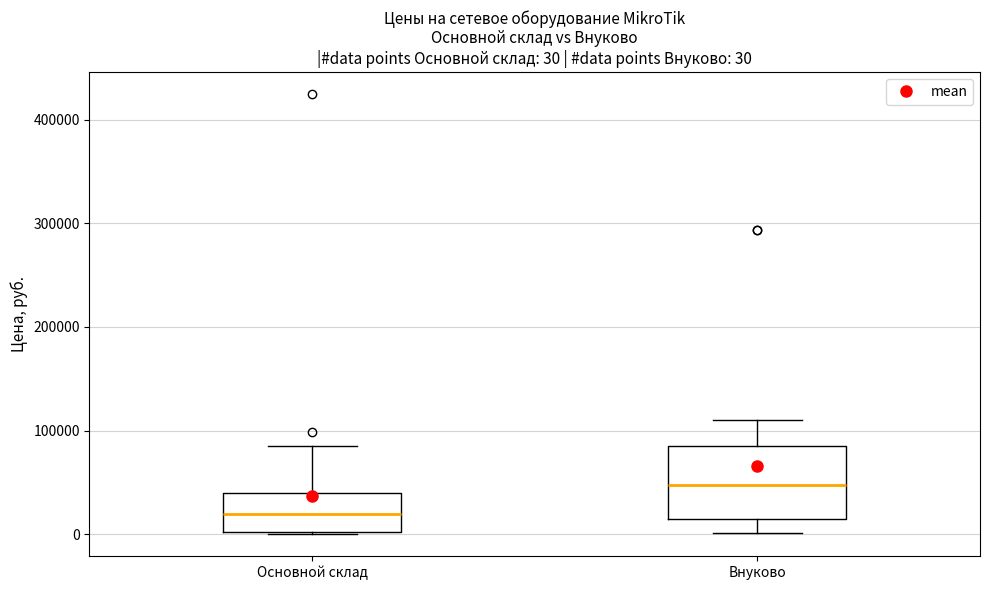

Which box is the tallest, from its lower edge to its upper edge?

Внуково